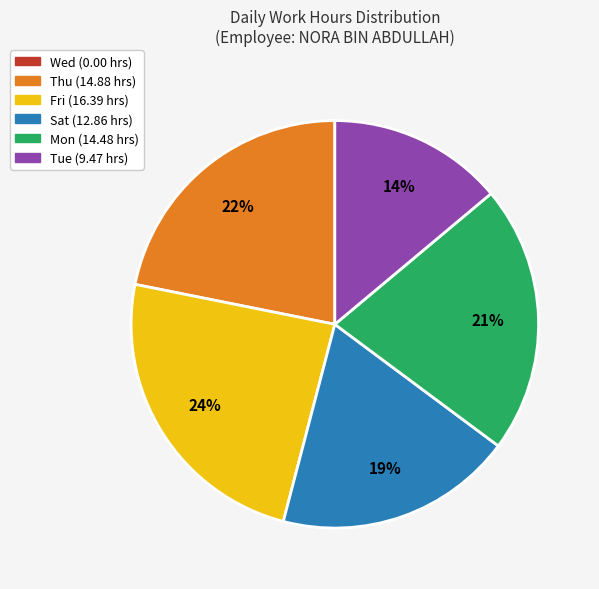

To the nearest percent, what percentage of the pie is Thu?

22%